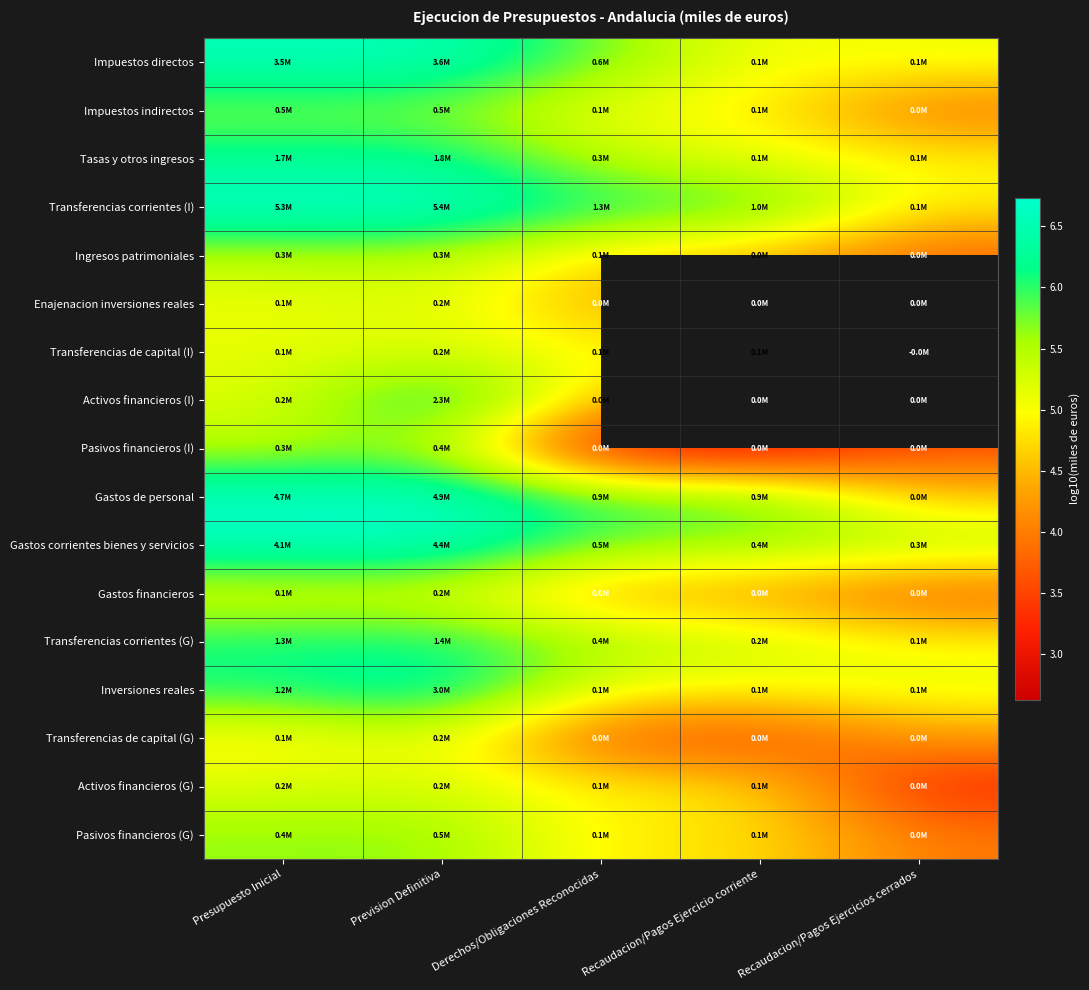

List the labels in order of Activos financieros (I) value, largest first.

Prevision Definitiva, Presupuesto Inicial, Derechos/Obligaciones Reconocidas, Recaudacion/Pagos Ejercicio corriente, Recaudacion/Pagos Ejercicios cerrados